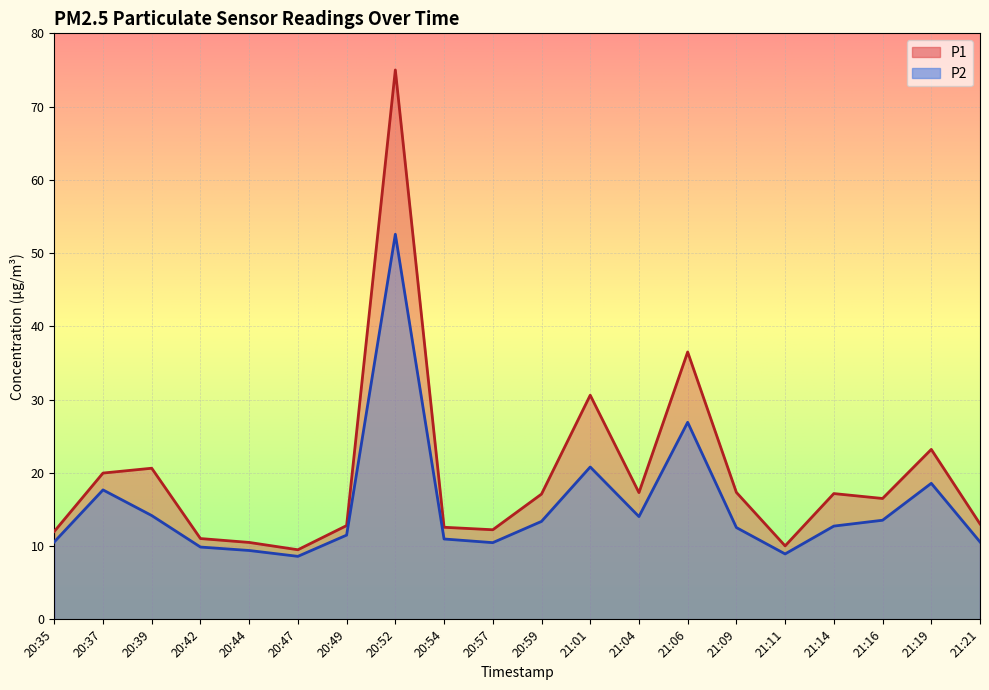

Where is the first local minimum for P1?

20:47